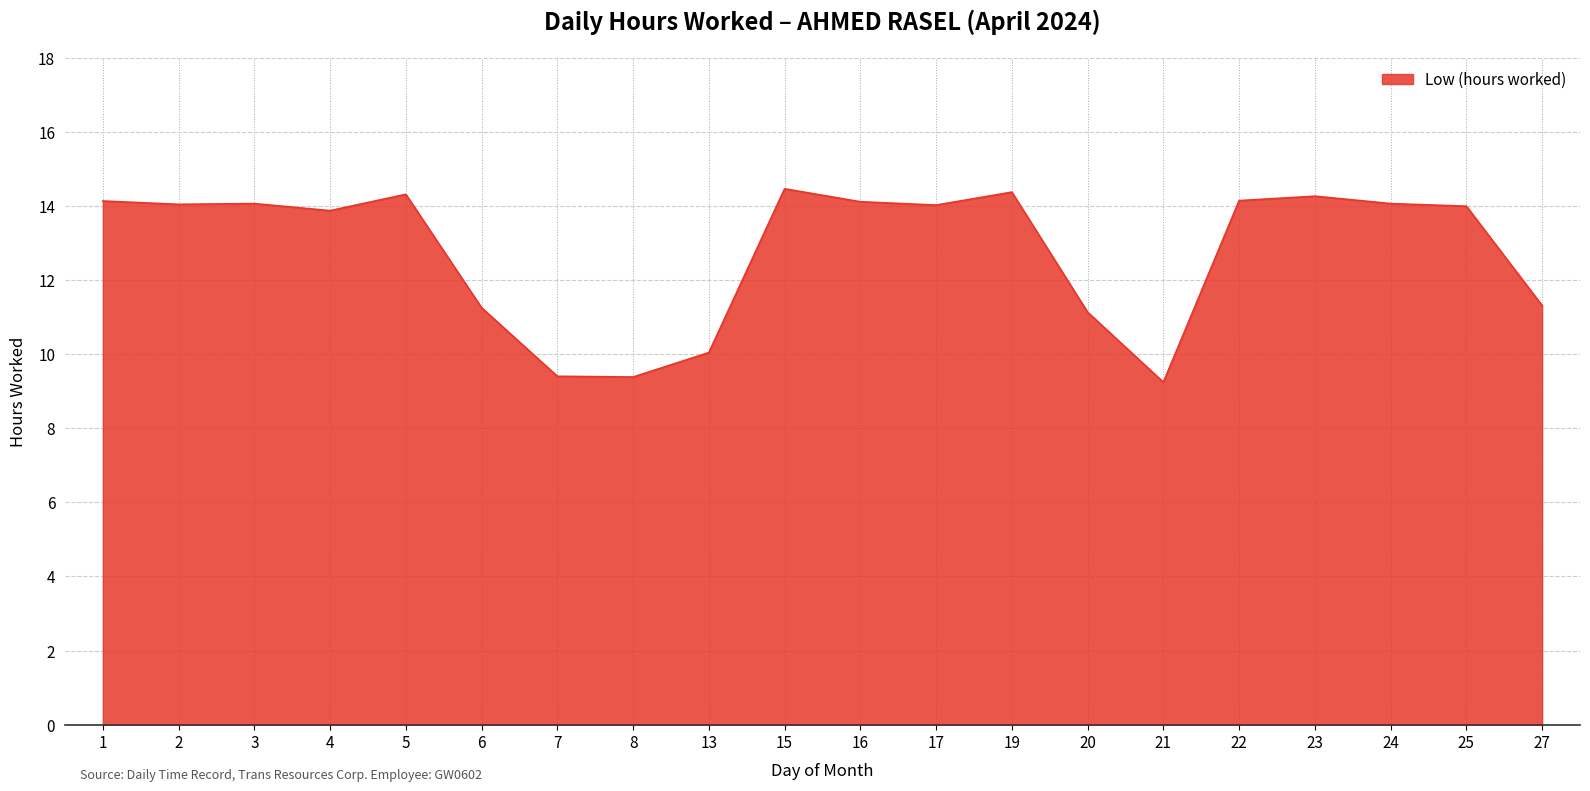

What is the change in value from 1 to 23?

+0.1